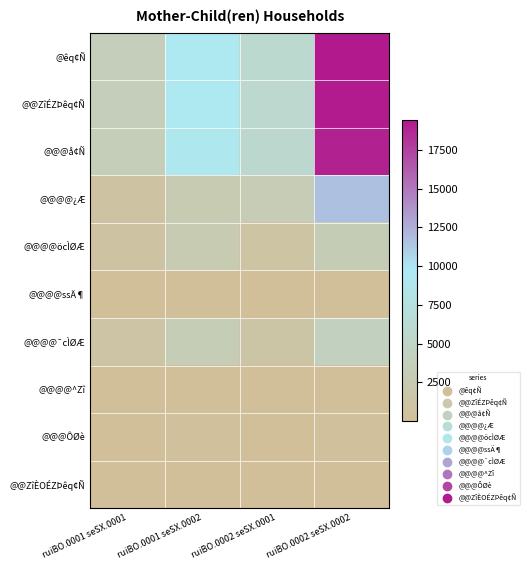

Which series has the widest spread of values?

@êq¢Ñ